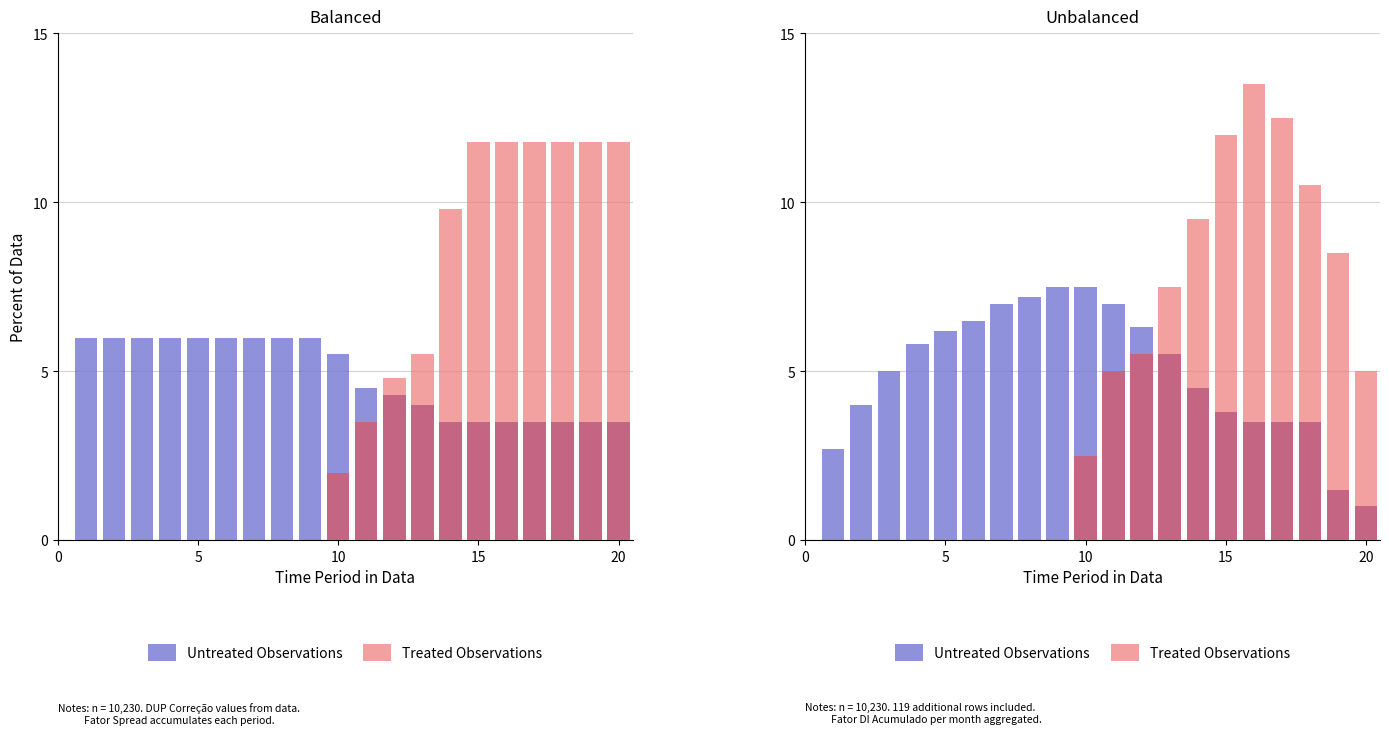

What is the difference between the highest and lowest values at 10?

5.0